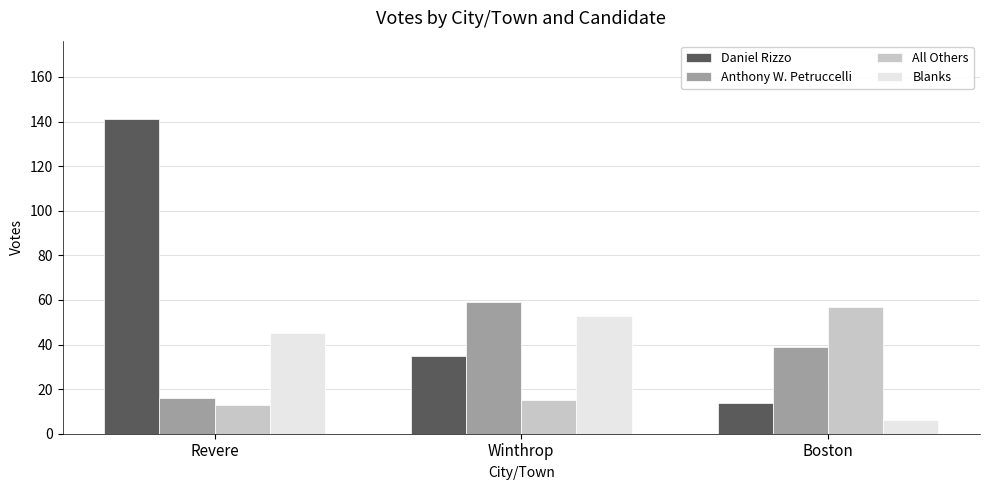

Rank the series at Boston from highest to lowest value.

All Others, Anthony W. Petruccelli, Daniel Rizzo, Blanks